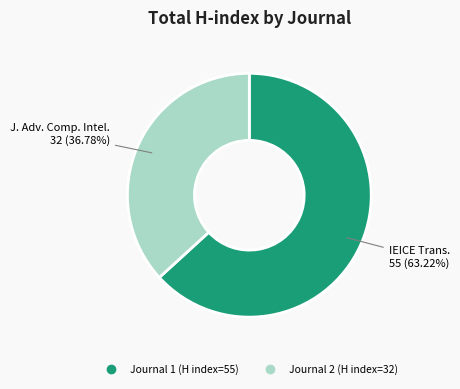

Is there any slice that represents more than half of the pie?

Yes